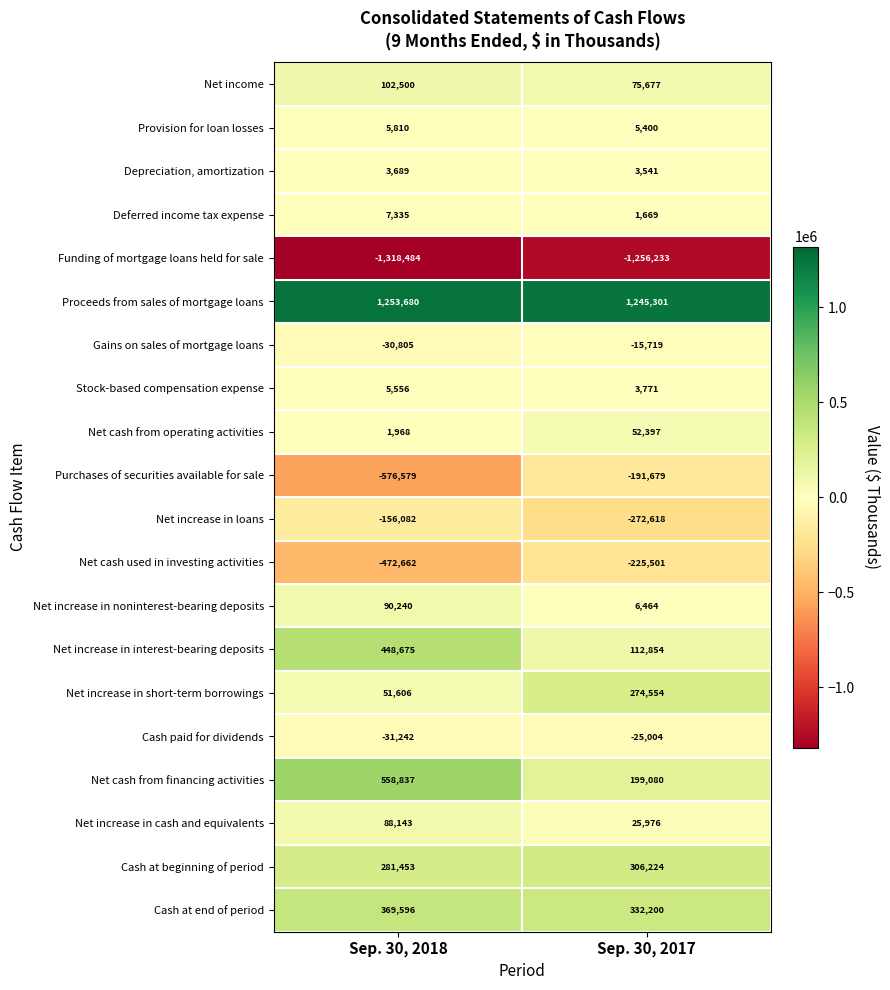

What is the total value across all series at Sep. 30, 2017?

658354